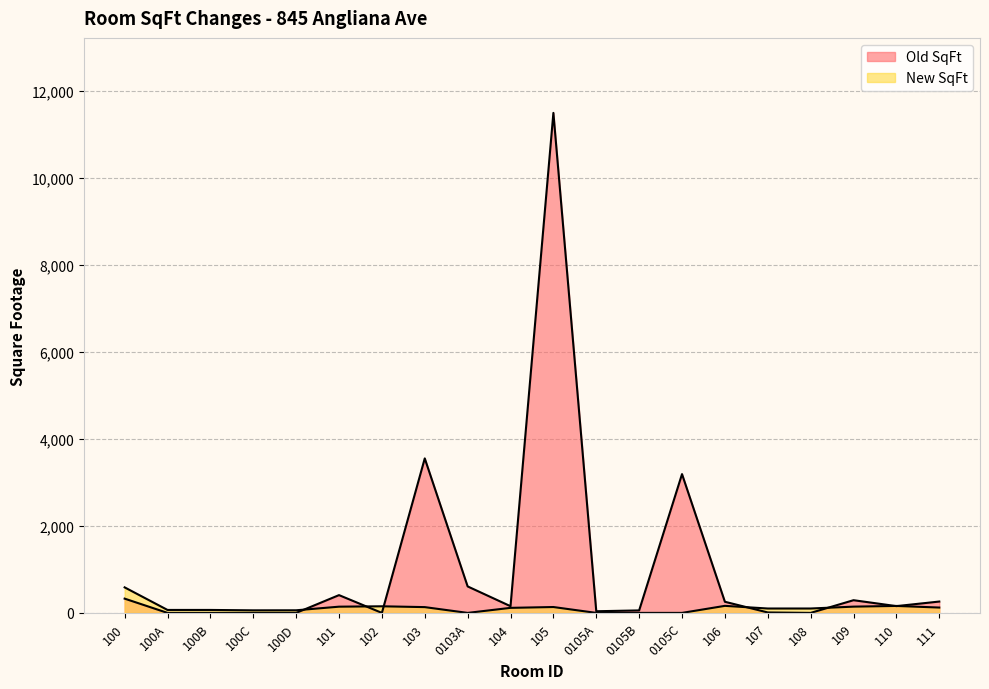

What is the label of the 2nd point from the right?

110